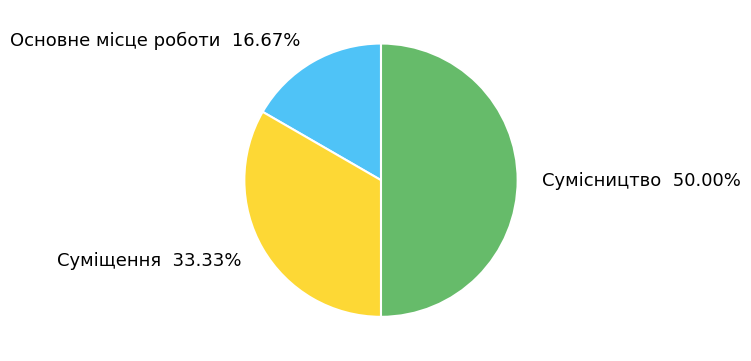

To the nearest percent, what portion does Основне місце роботи represent?

17%